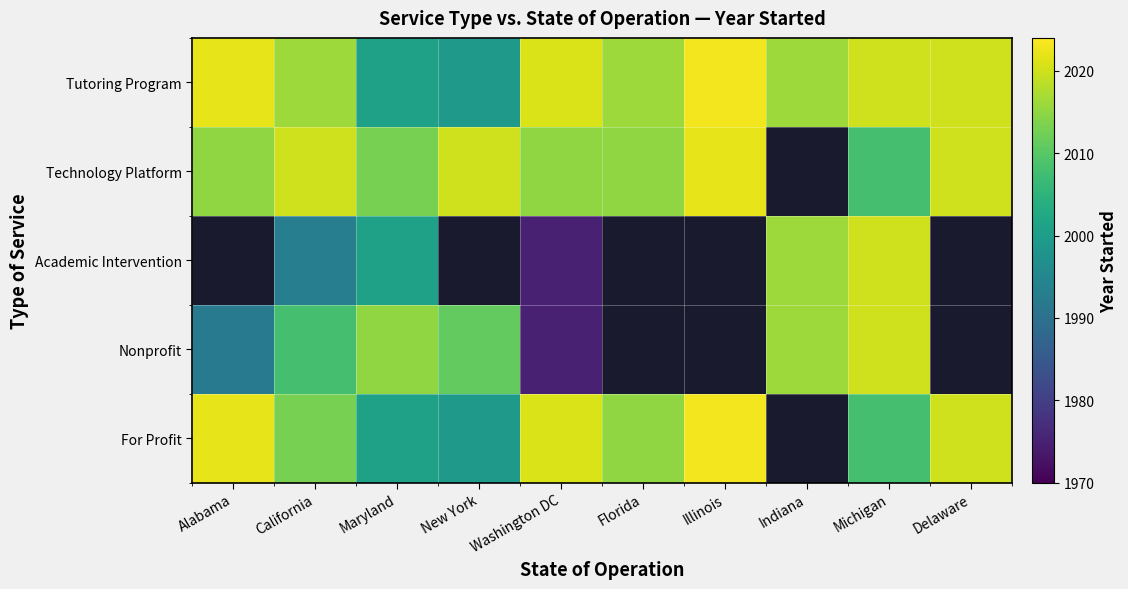

Between Washington DC and Illinois, which series saw the biggest shift?

Technology Platform